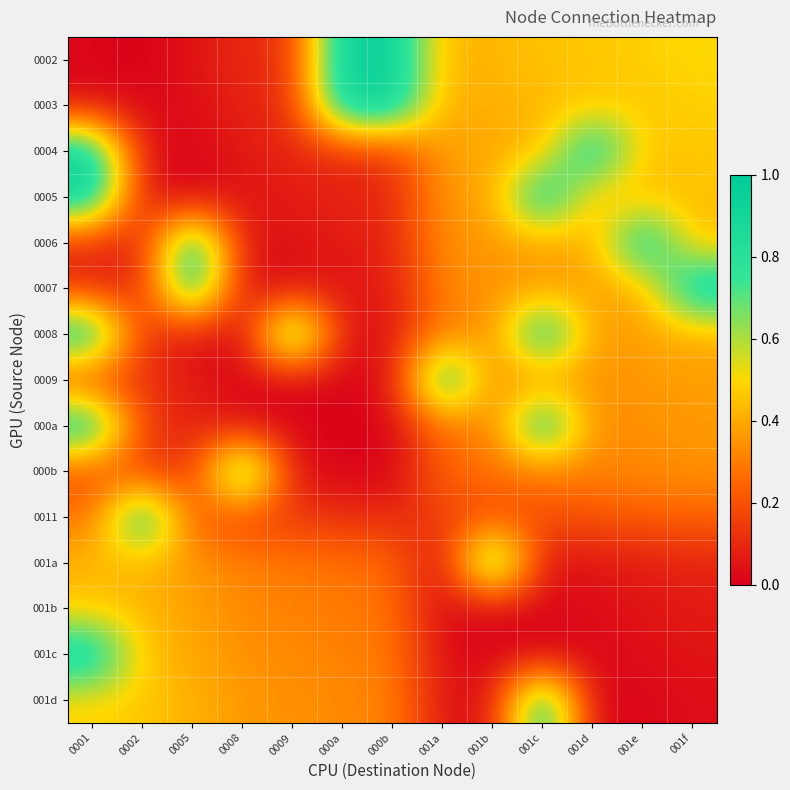

Count the number of categories in the chart.

13